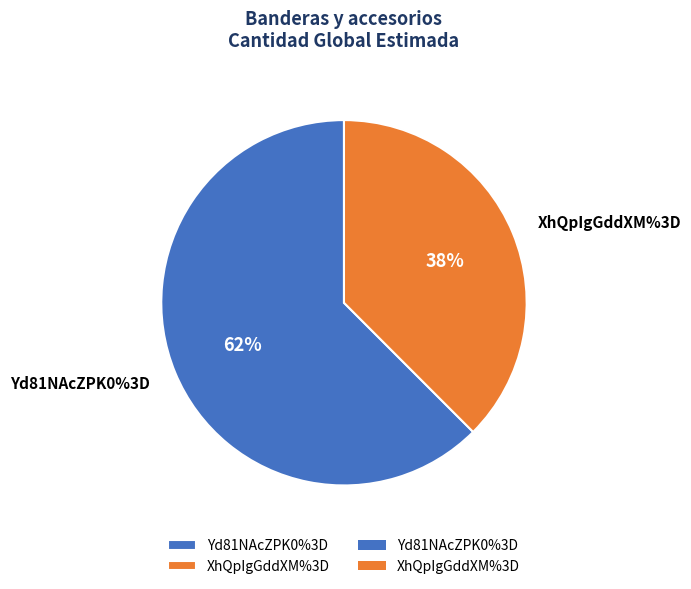

What percentage is the Yd81NAcZPK0%3D slice, to the nearest percent?

62%